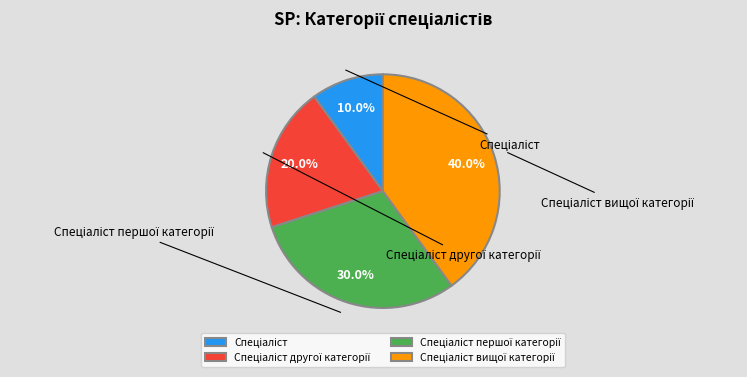

How many segments does this pie chart have?

4